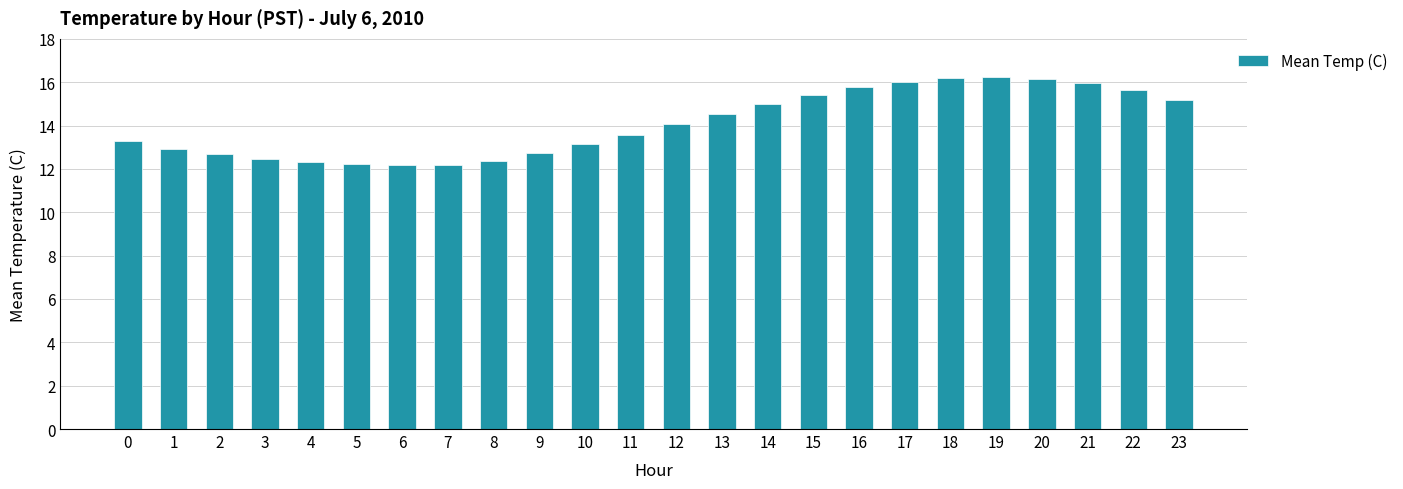

What is the greatest value displayed?

16.2